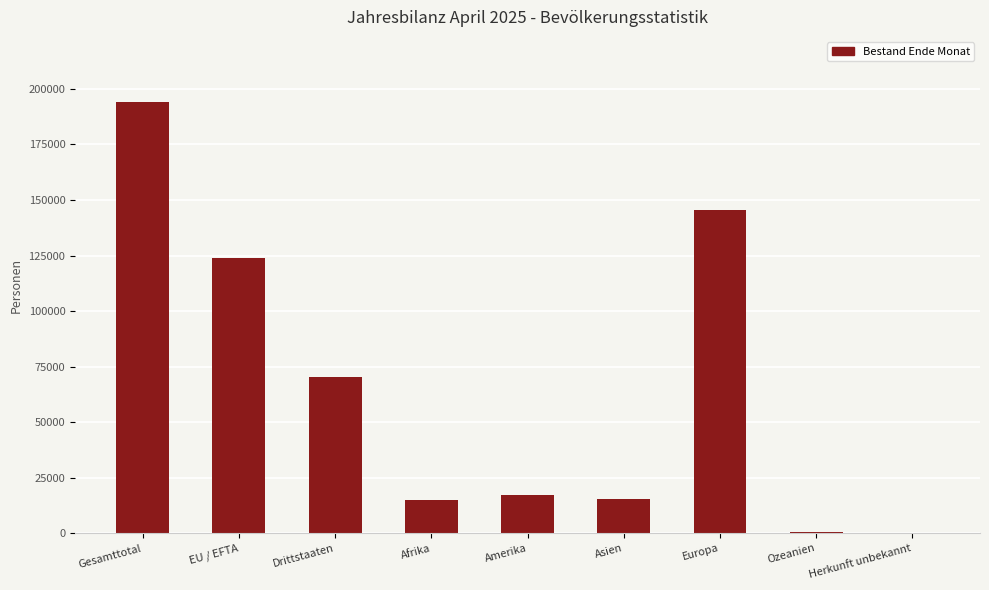

Between Gesamttotal and Afrika, which is larger?

Gesamttotal